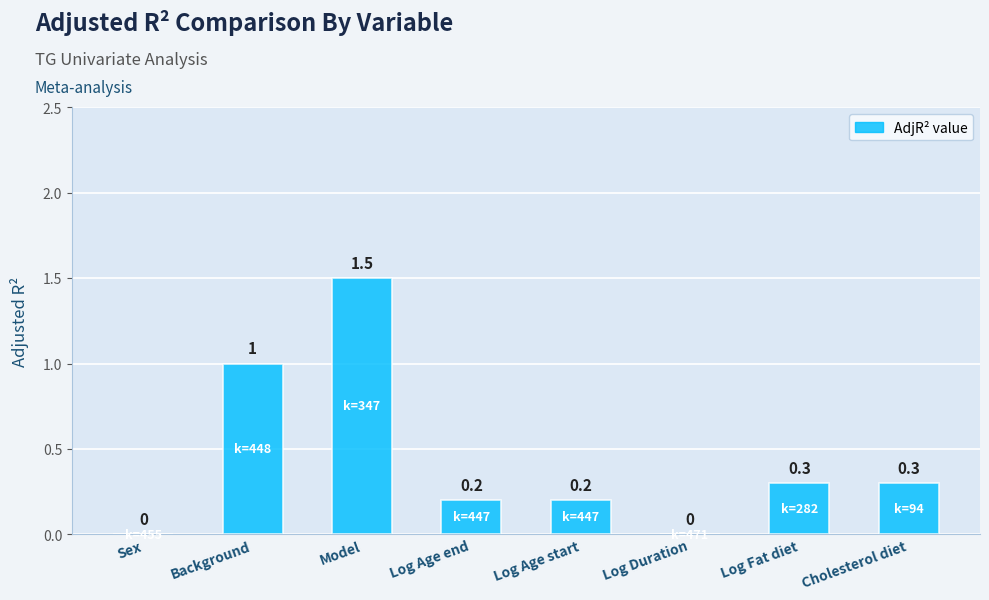

Between Model and Background, which is larger?

Model